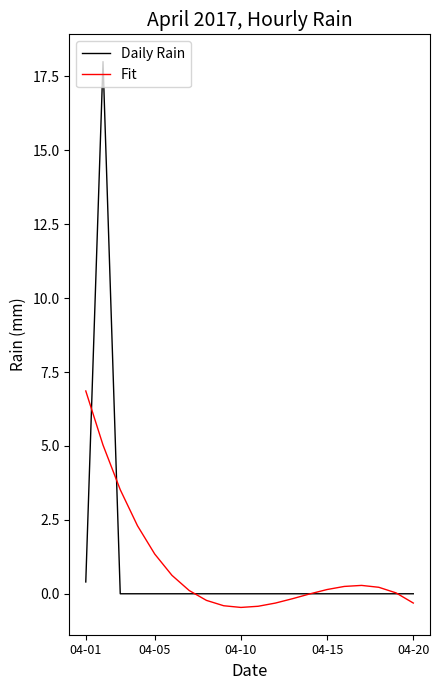

What is the maximum value shown in the chart?

18.0